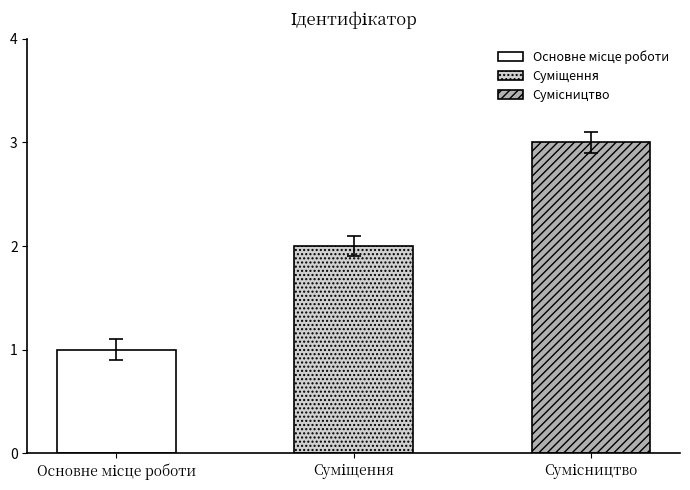

The chart shows a value of 2 at Основне місце роботи. True or false?

False